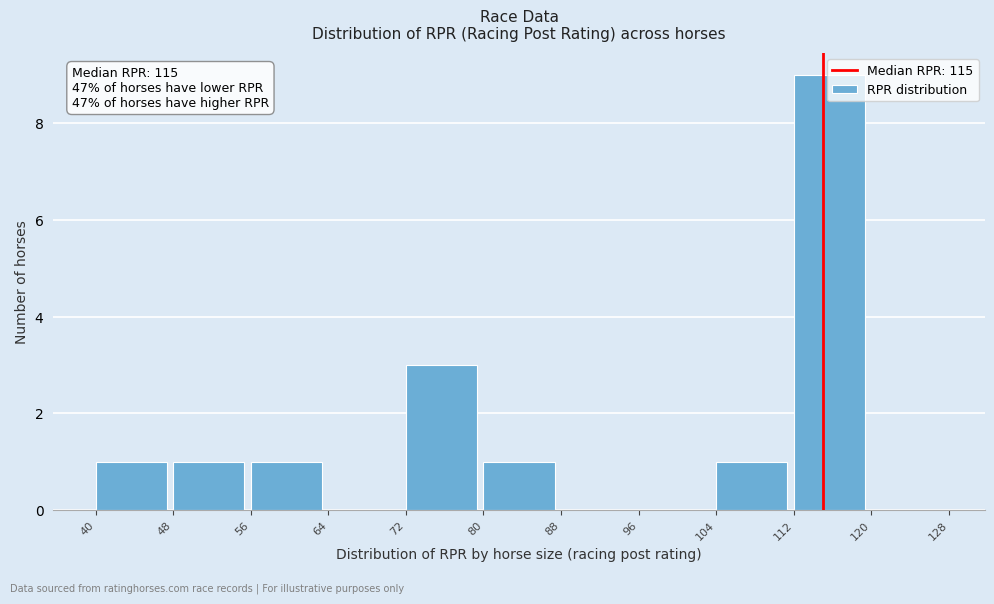

Which range on the x-axis has the tallest bar?

112 to 120